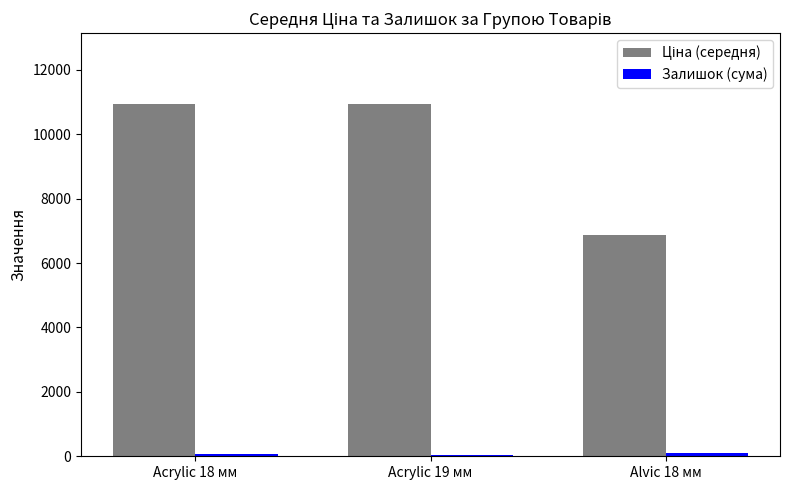

At how many categories does at least one series exceed 638?

3